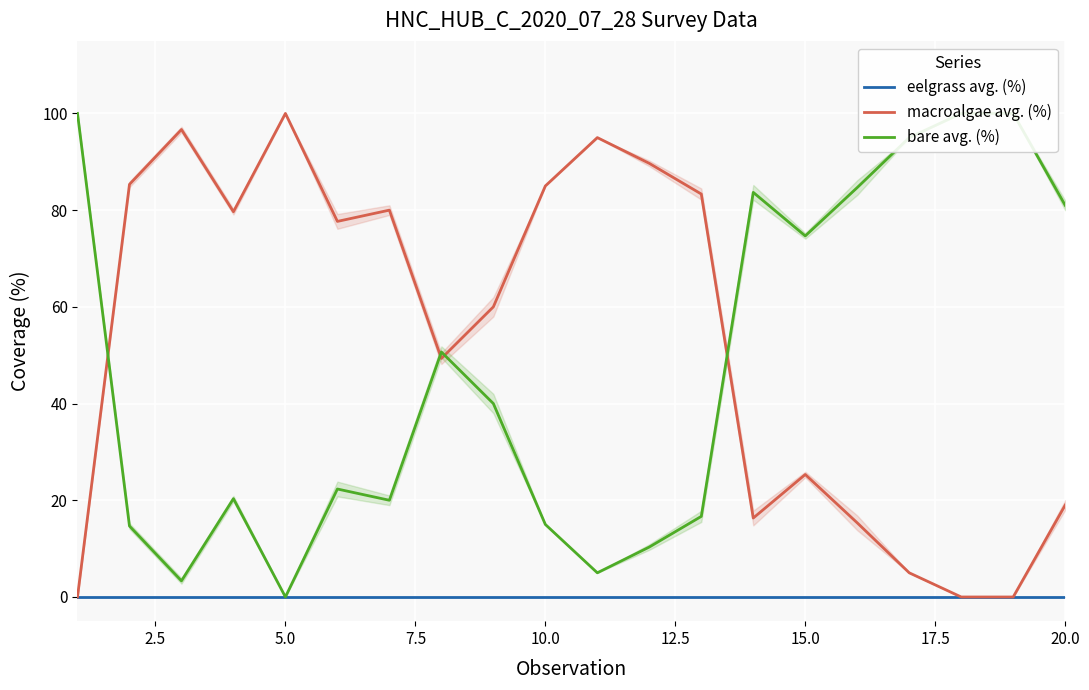

How many lines are shown in the chart?

3